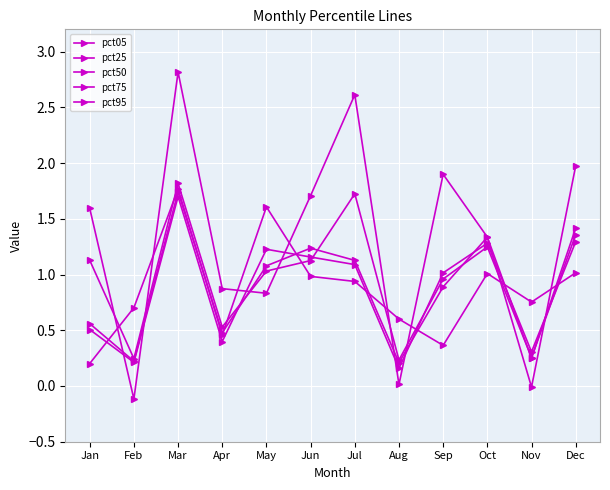

How many values in the pct75 series exceed 1?

7